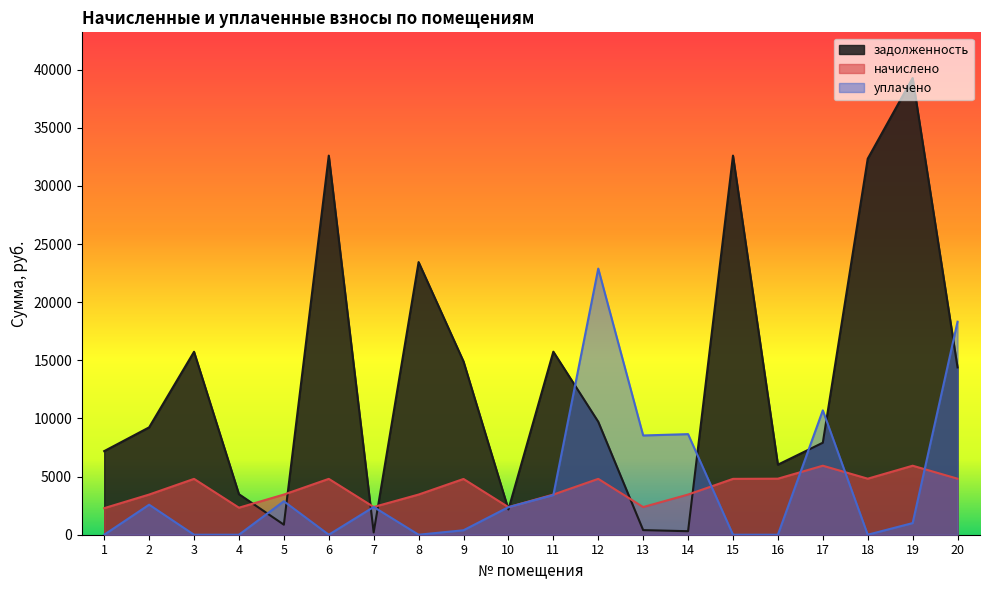

True or false: начислено has a value of 5935.8 at 19.

True